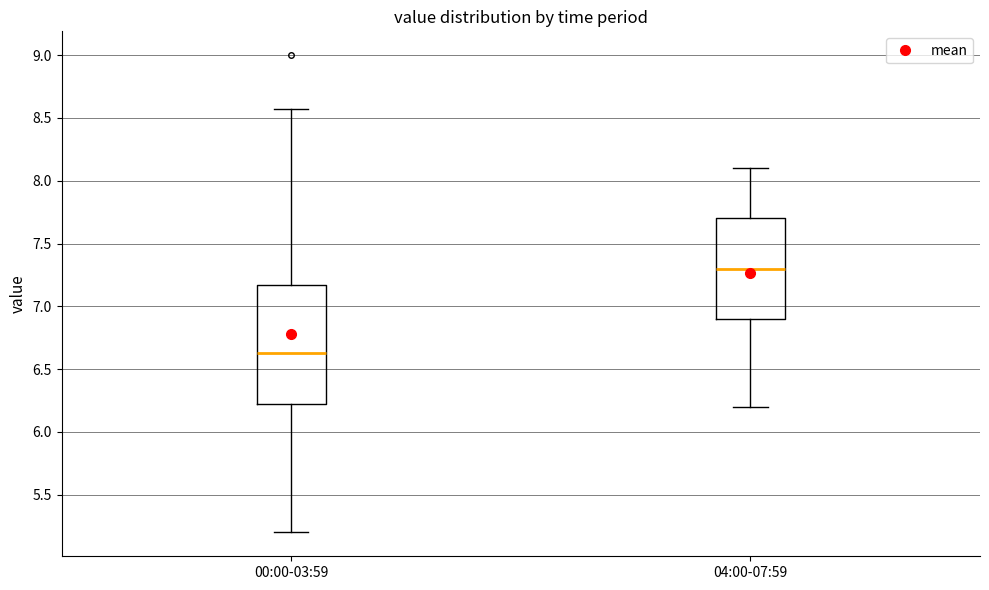

Which box has the highest median line?

04:00-07:59